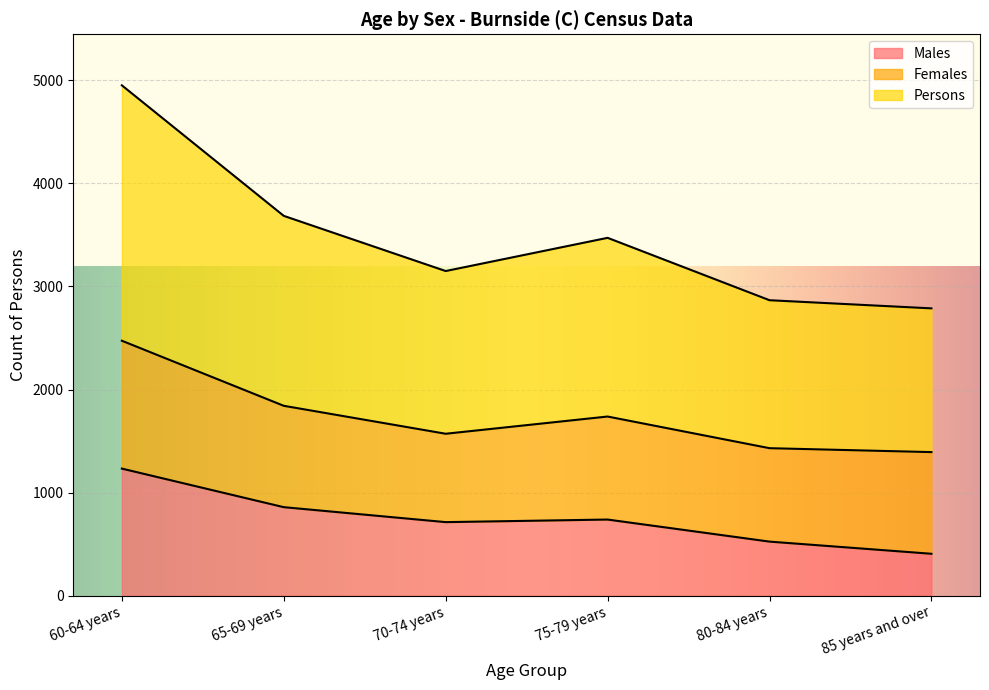

At which label does Males reach its minimum?

85 years and over